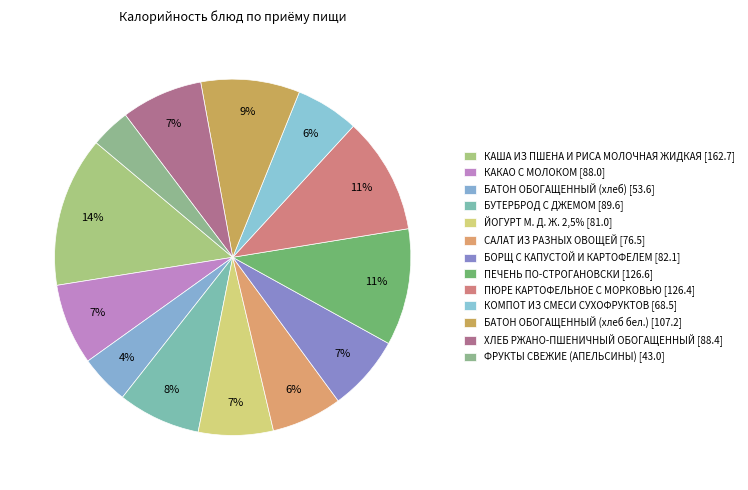

Count the number of slices in the pie.

13